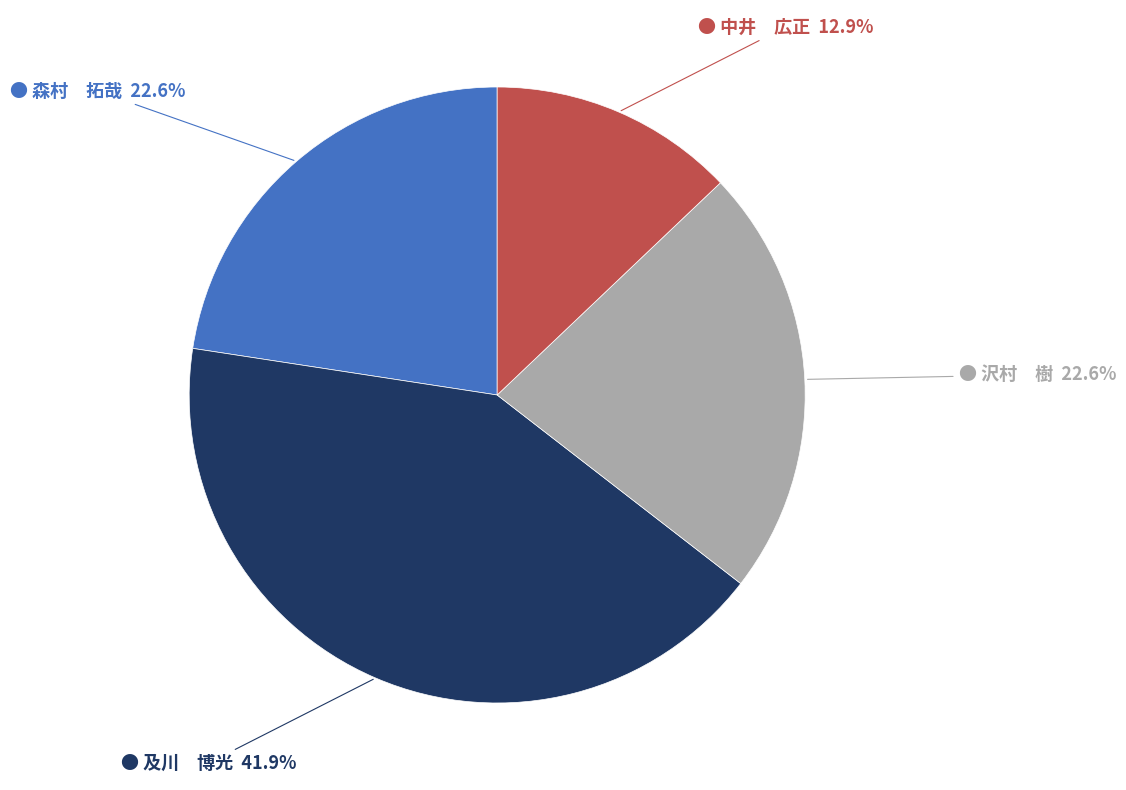

Is there a majority slice in this chart?

No